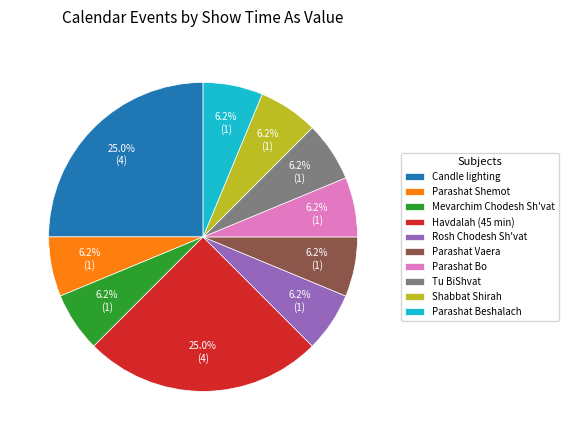

To the nearest percent, what is the average slice percentage?

10%